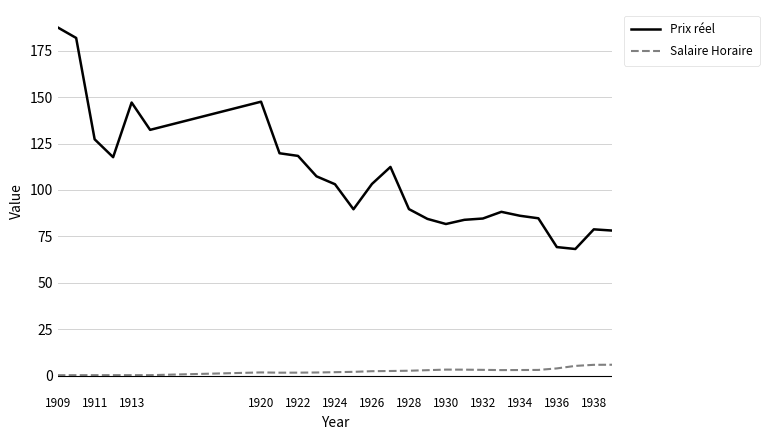

Which series has the largest range (max minus min)?

Prix réel